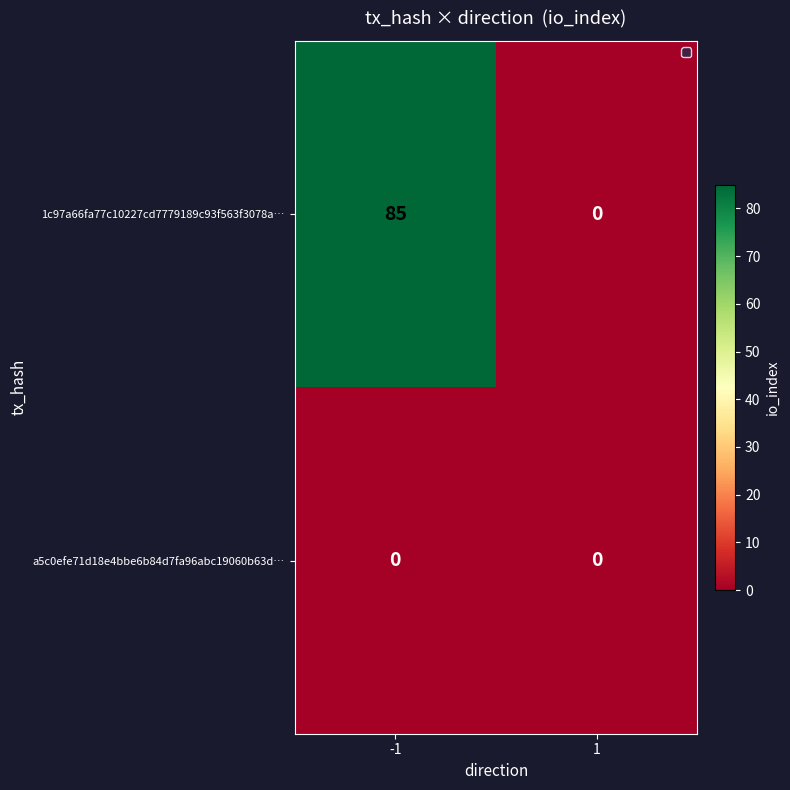

Rank the series by their average value, from highest to lowest.

1c97a66fa77c10227cd7779189c93f563f3078a…, a5c0efe71d18e4bbe6b84d7fa96abc19060b63d…